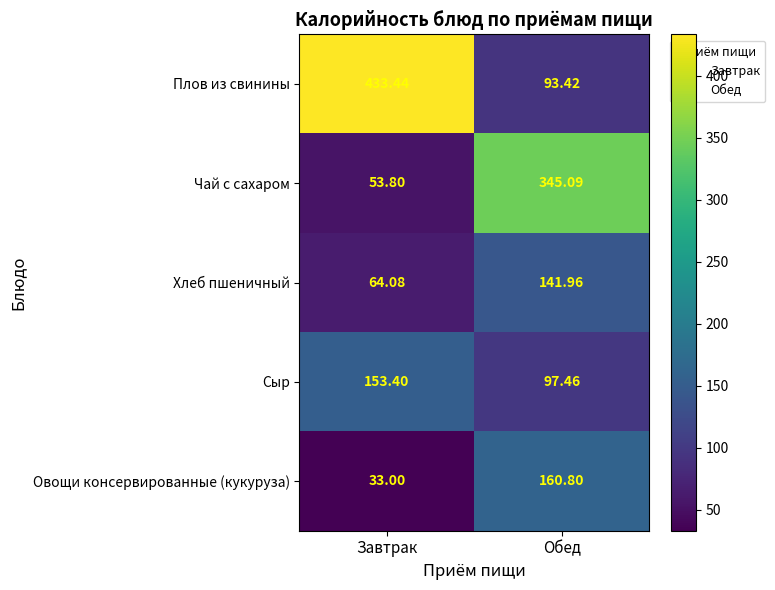

At which category is the sum across all series the highest?

Обед